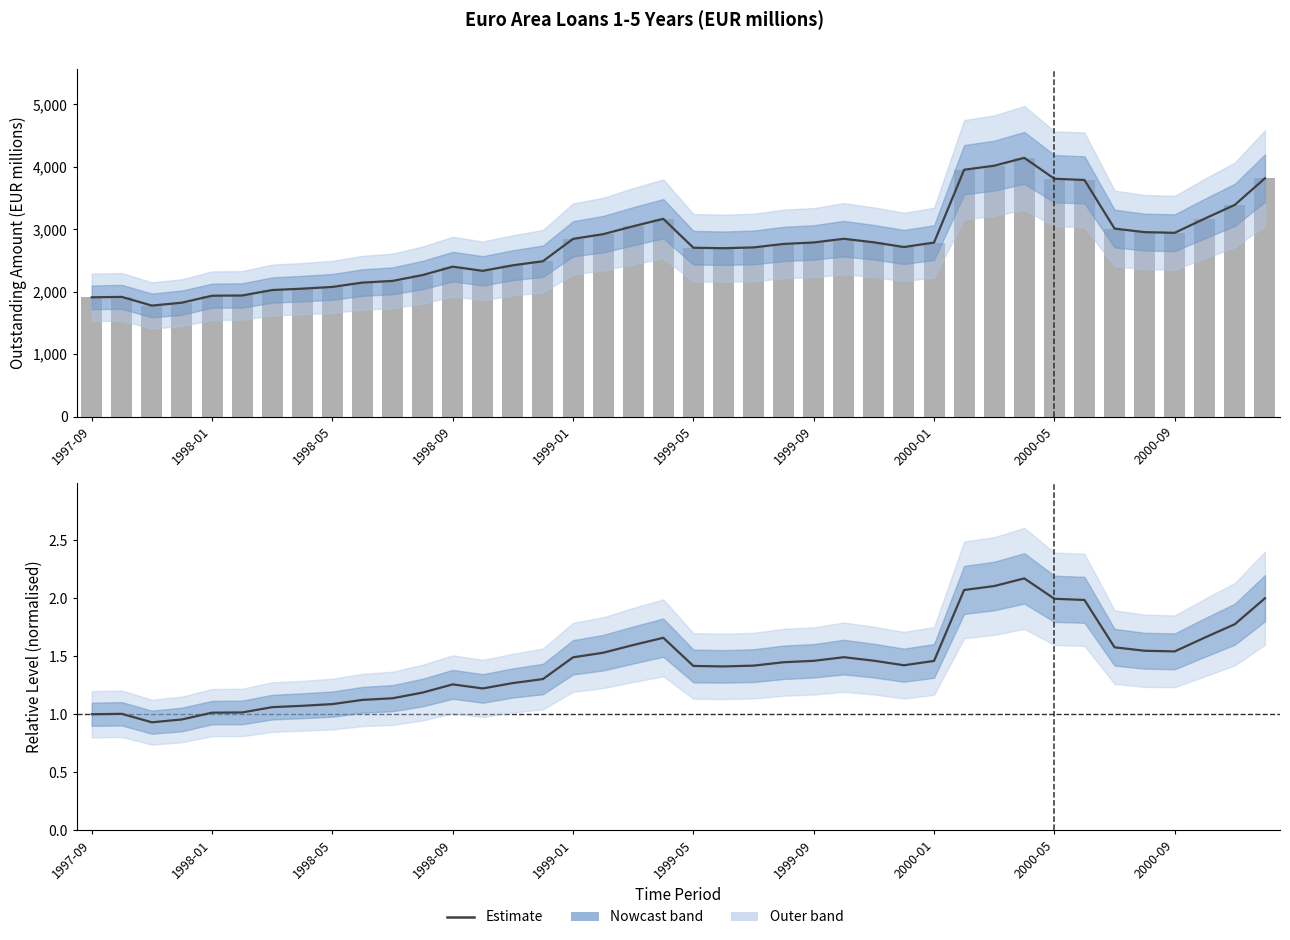

Where does the Normalised ratio series first go above 1?

1998-01